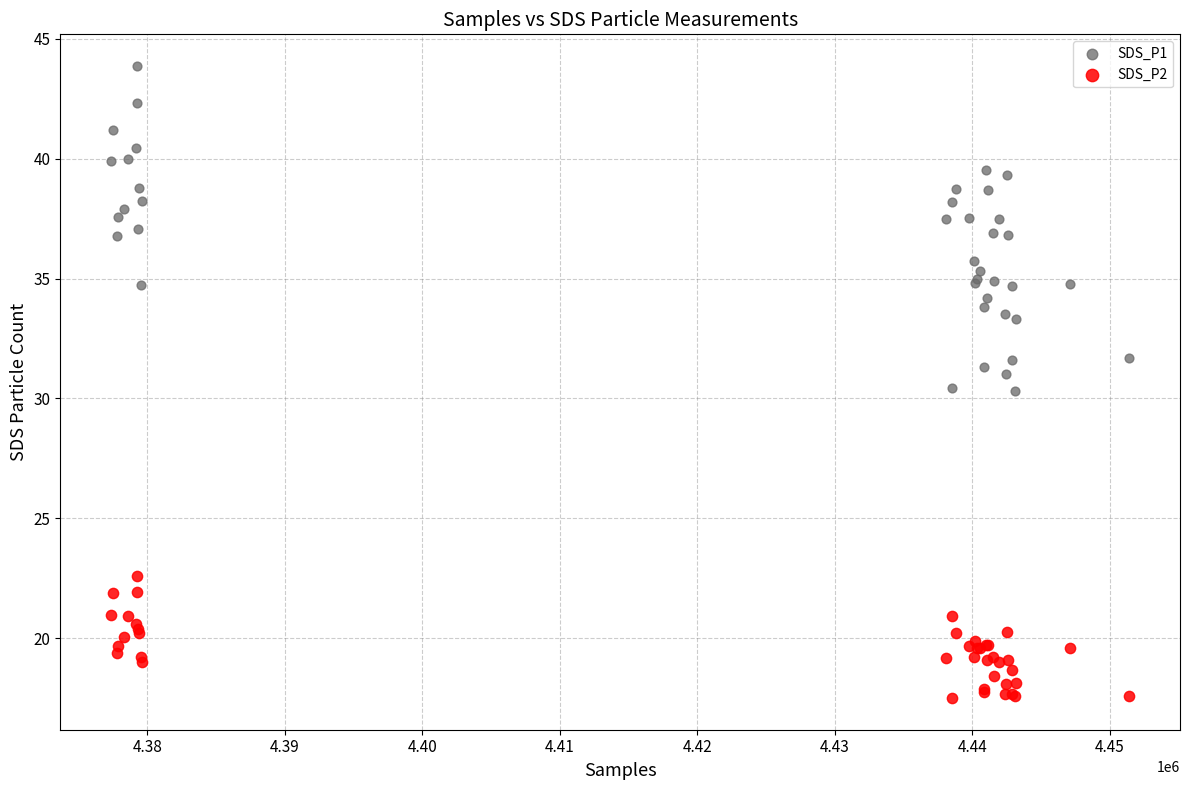

Which series contains the lowest Y value?

SDS_P2